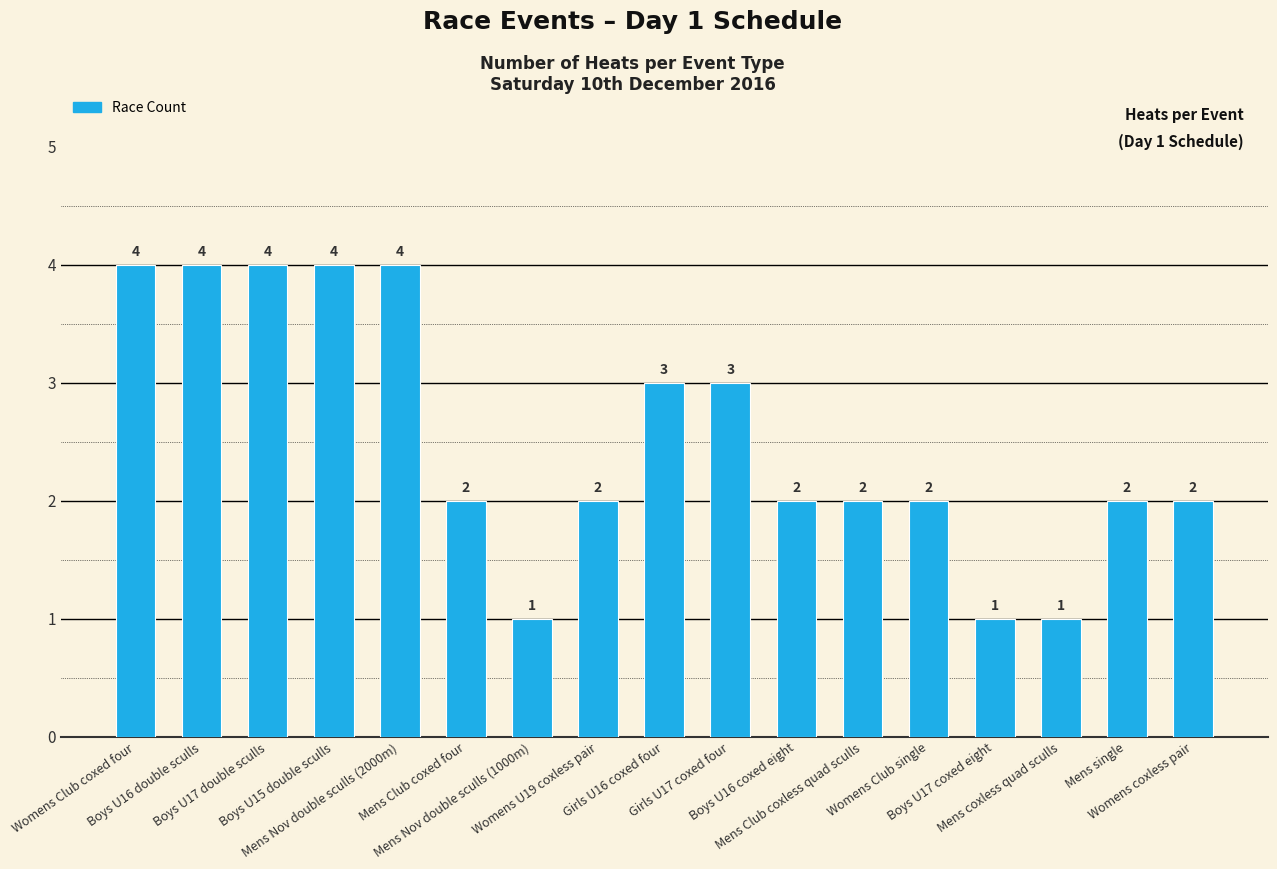

What is the greatest value displayed?

4